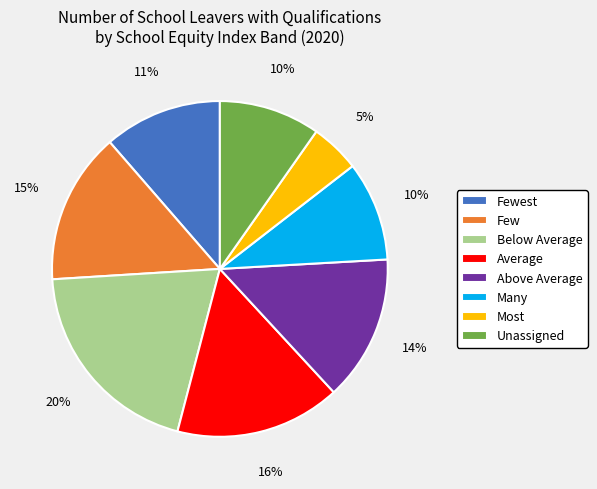

To the nearest percent, what is the difference between the largest and smallest slice percentages?

15%